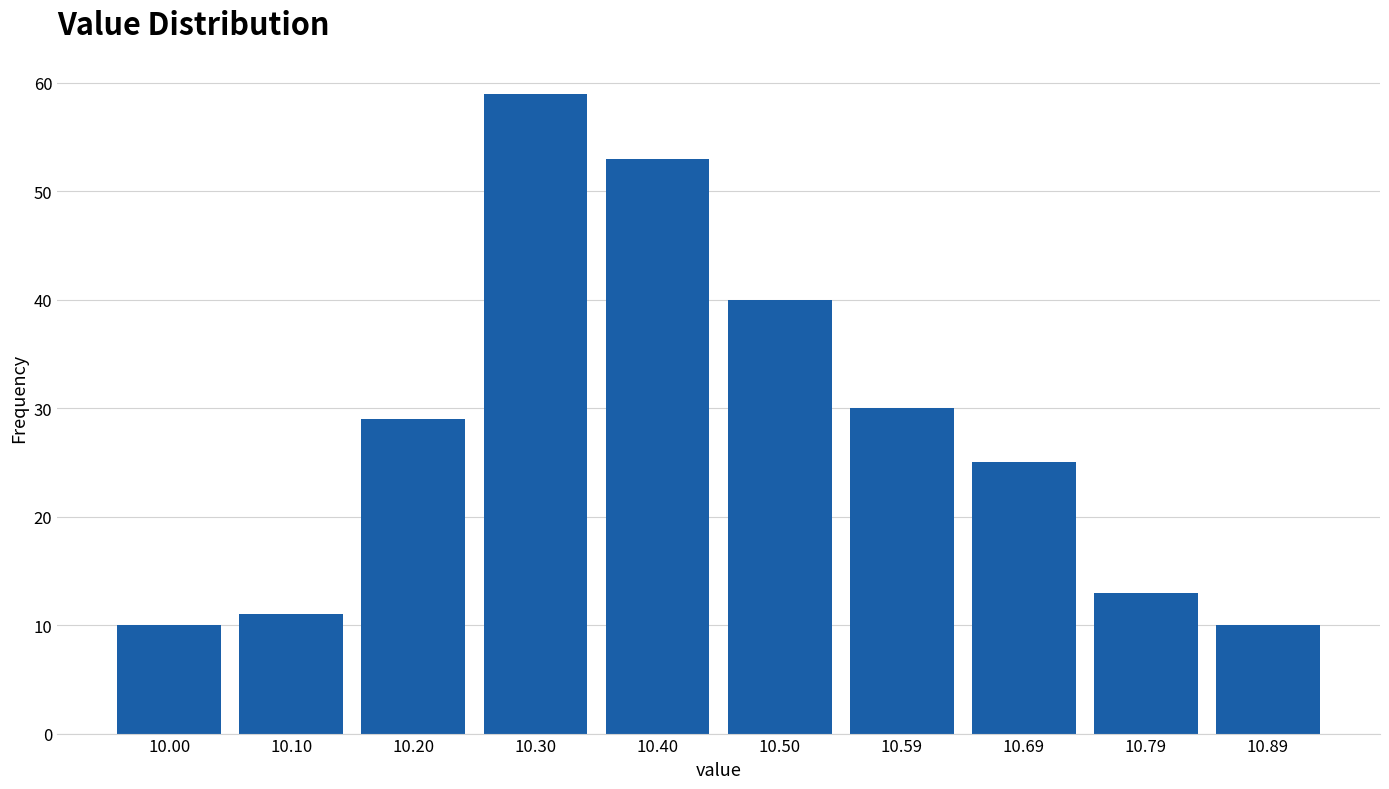

Reading right to left, transcribe all the data shown in this chart.

10.89=10	10.79=13	10.69=25	10.59=30	10.50=40	10.40=53	10.30=59	10.20=29	10.10=11	10.00=10